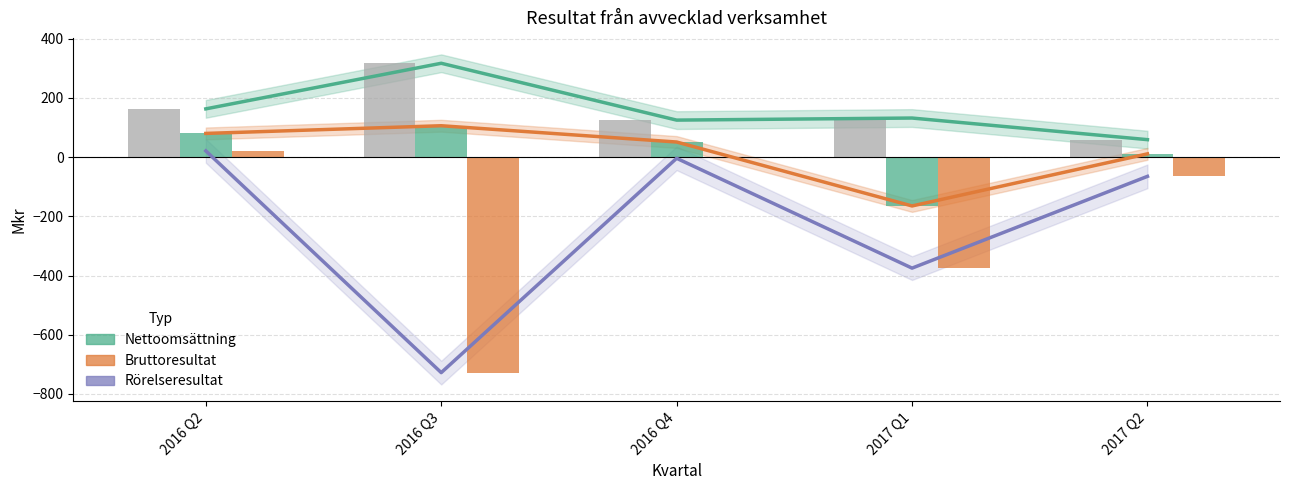

How many distinct data groups are displayed?

3